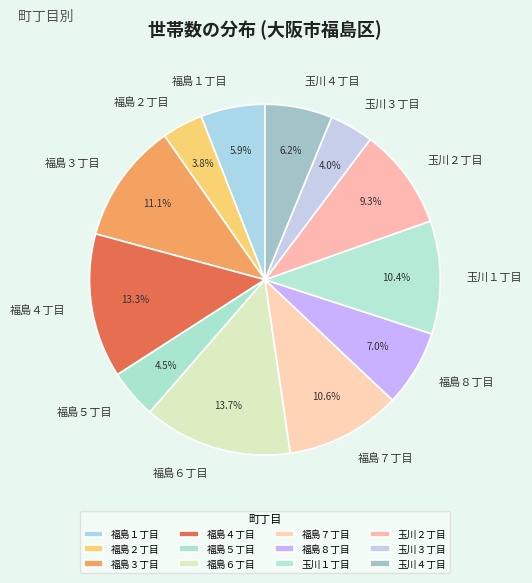

What is the ratio of the value at 福島３丁目 to the value at 福島１丁目?

1.9